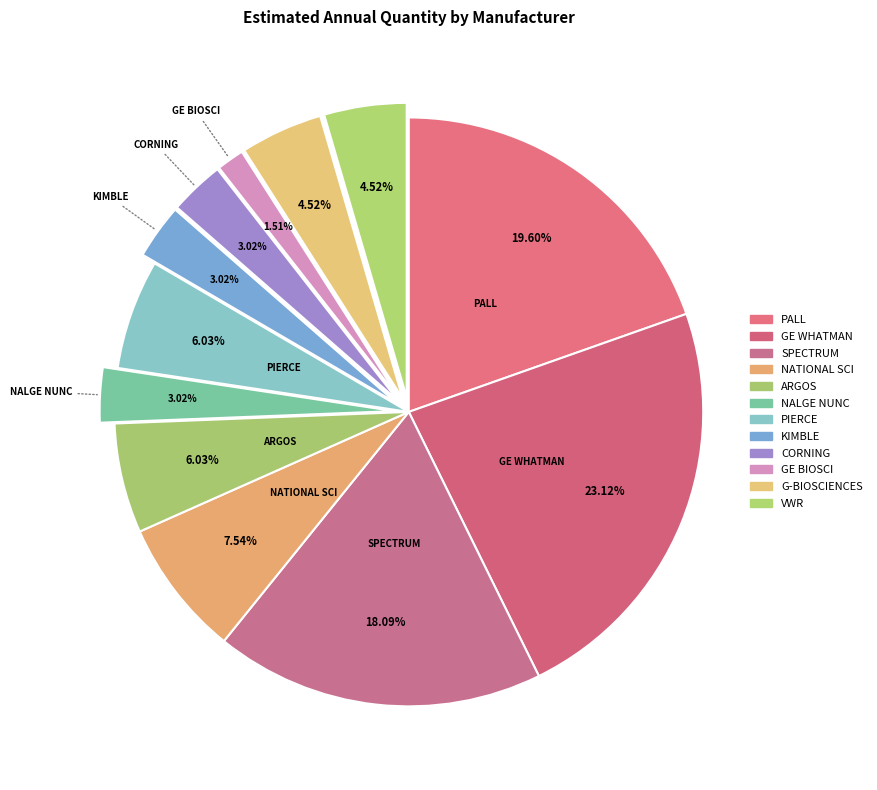

Which has a higher value, G-BIOSCIENCES or CORNING?

G-BIOSCIENCES